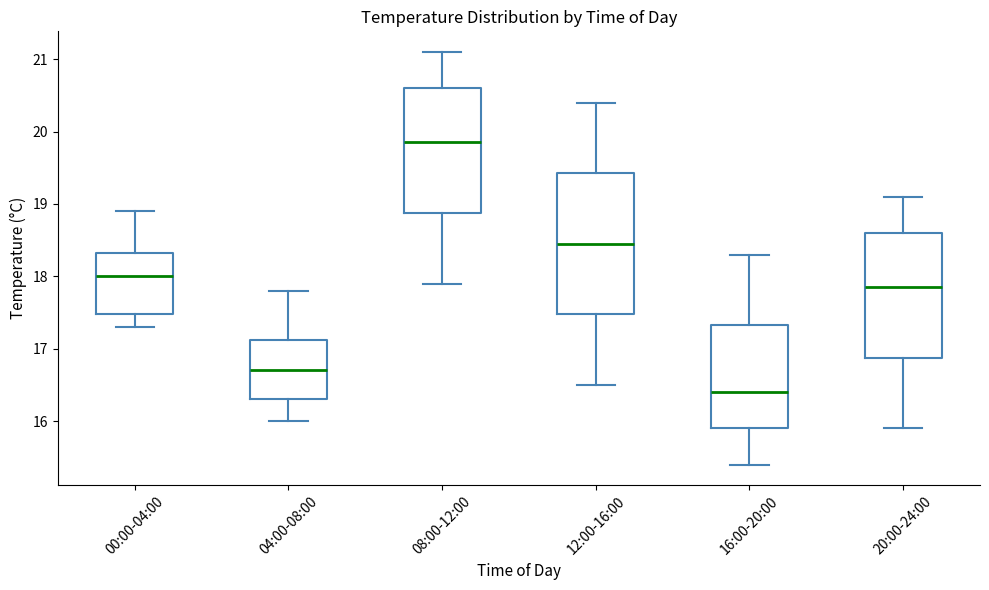

Reading left to right, transcribe this box plot: for each box, give where its median line is, the range the box spans, and where its two whiskers end, as read against the y-axis. The values are not printed on the chart, so give them approximately, as read against the axis.

00:00-04:00: median 18.0, box 17.5 to 18.3, whiskers 17.3 to 18.9
04:00-08:00: median 16.7, box 16.3 to 17.1, whiskers 16.0 to 17.8
08:00-12:00: median 19.9, box 18.9 to 20.6, whiskers 17.9 to 21.1
12:00-16:00: median 18.5, box 17.5 to 19.4, whiskers 16.5 to 20.4
16:00-20:00: median 16.4, box 15.9 to 17.3, whiskers 15.4 to 18.3
20:00-24:00: median 17.9, box 16.9 to 18.6, whiskers 15.9 to 19.1